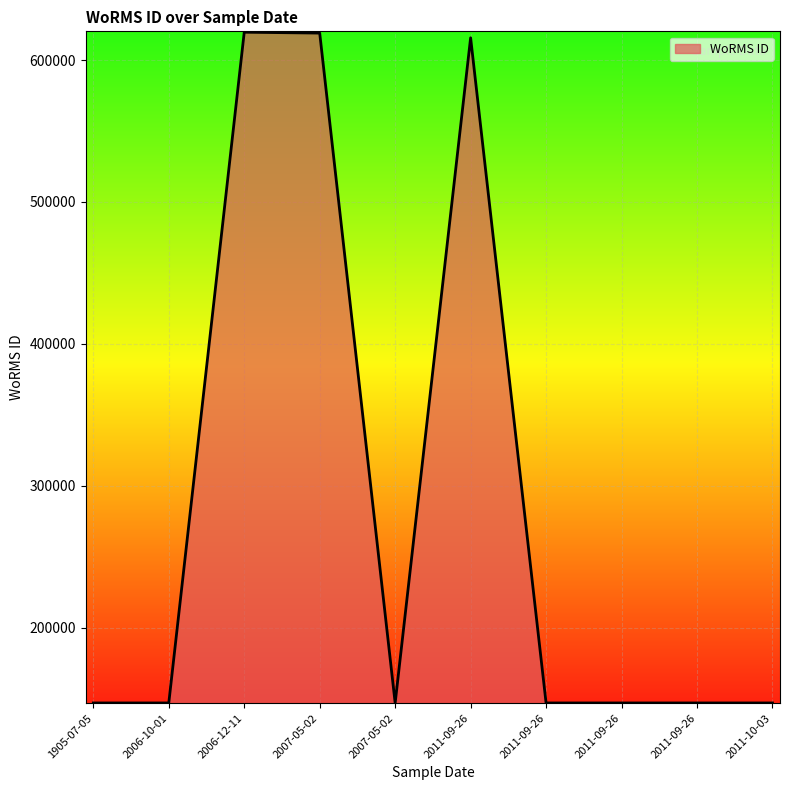

Is this an area chart (filled region under the line)?

Yes